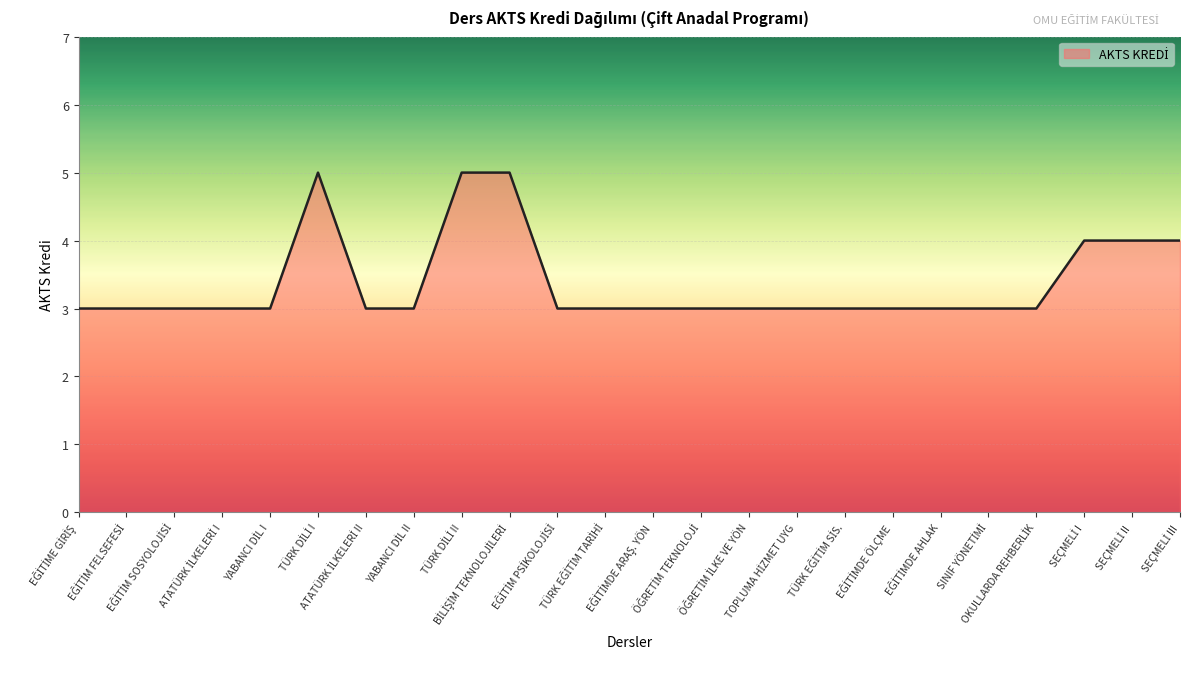

What is the maximum value shown in the chart?

5